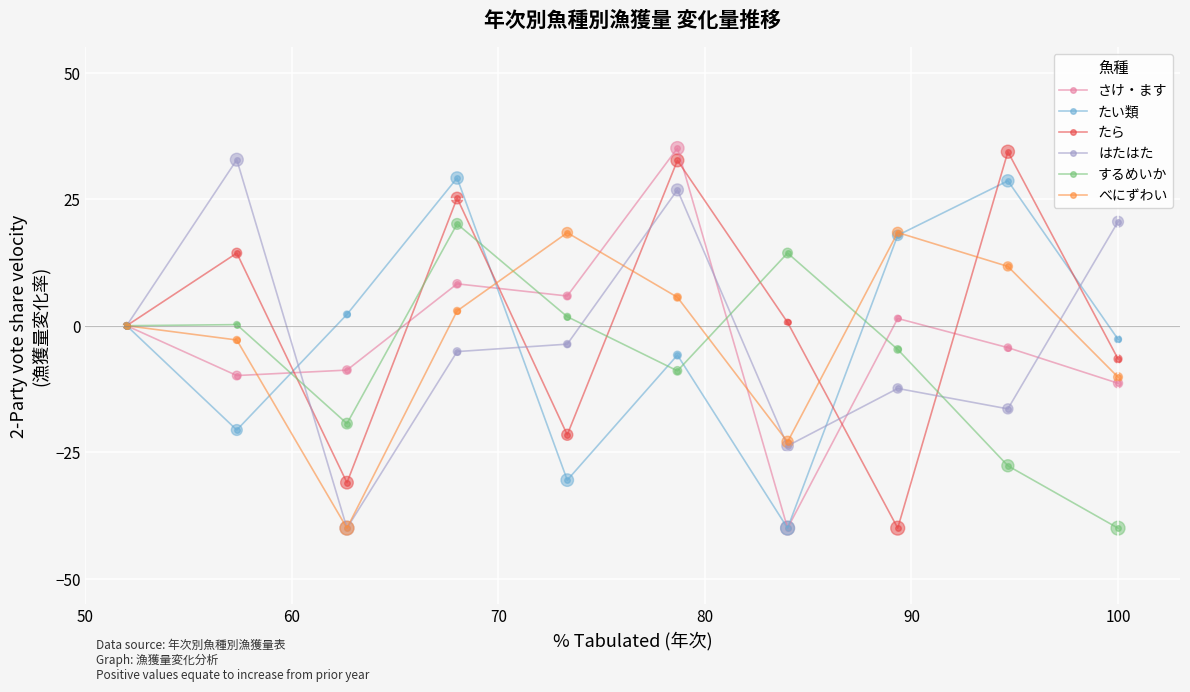

What is the smallest value displayed?

-40.0